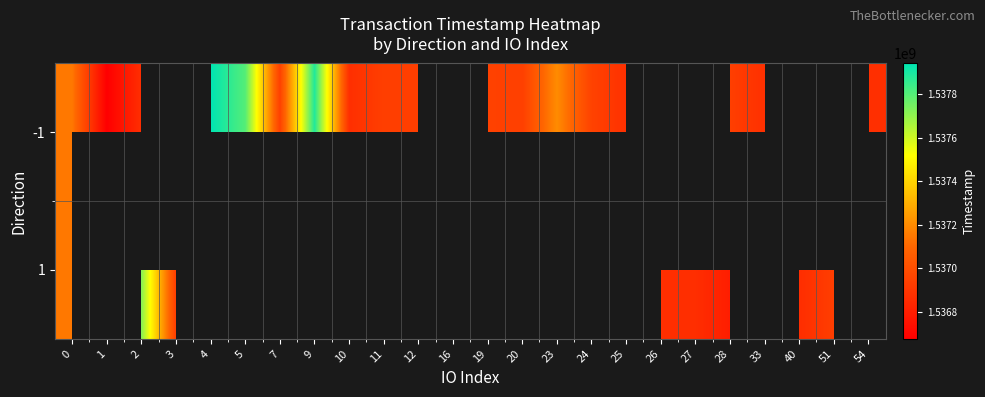

Is it true that 1 equals 2400145905.8 at 40?

False